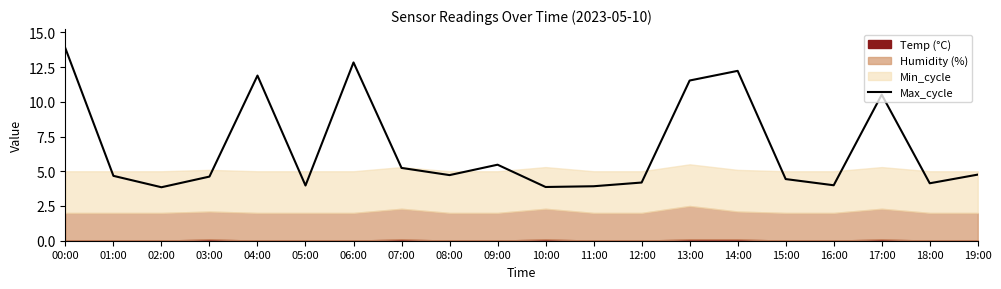

Approximately how many times larger is the value at 05:00 compared to 12:00?

0.9